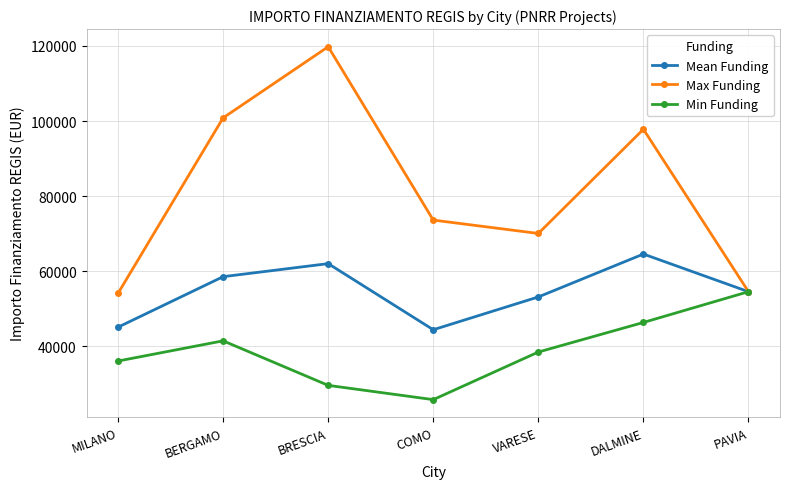

Where does the Max Funding series first go above 73636?

BERGAMO